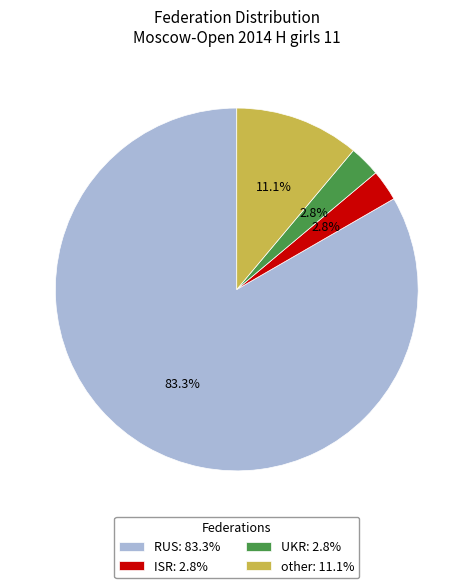

What percentage do other and RUS together represent?

94.4%